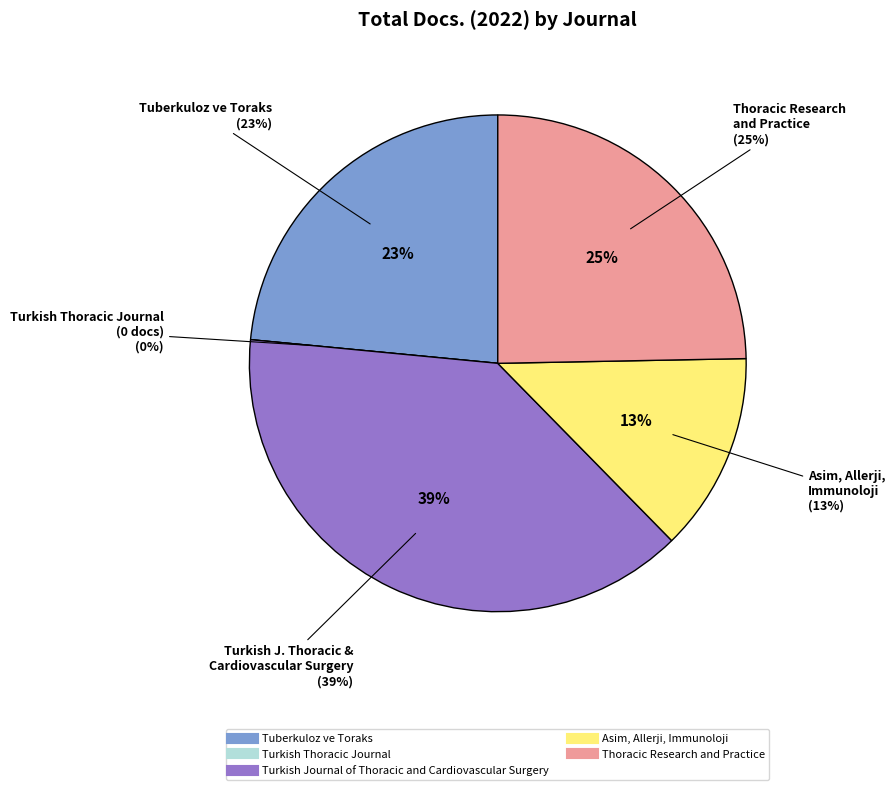

Is Turkish Thoracic Journal the majority of the pie?

No